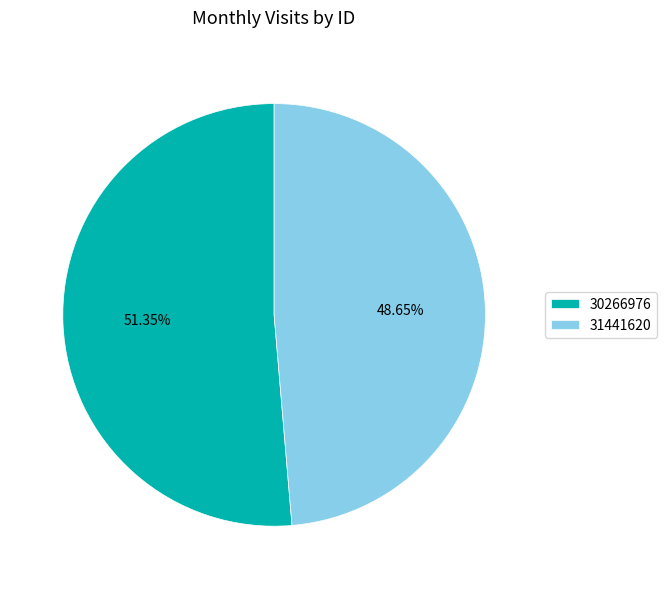

To the nearest percent, what percentage of the pie is 31441620?

49%